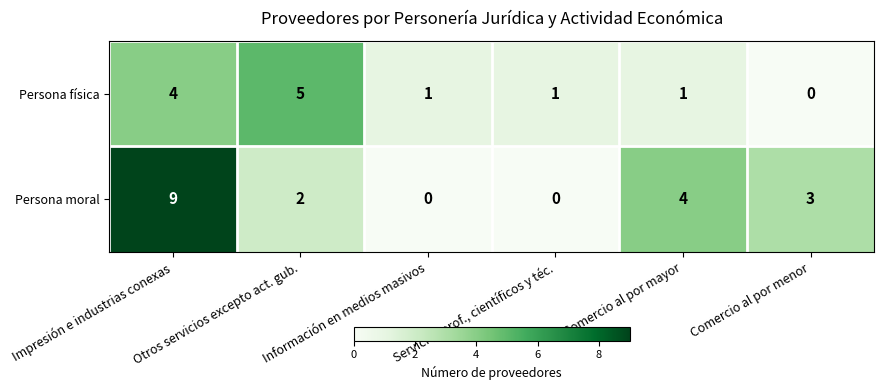

What is the greatest value displayed?

9